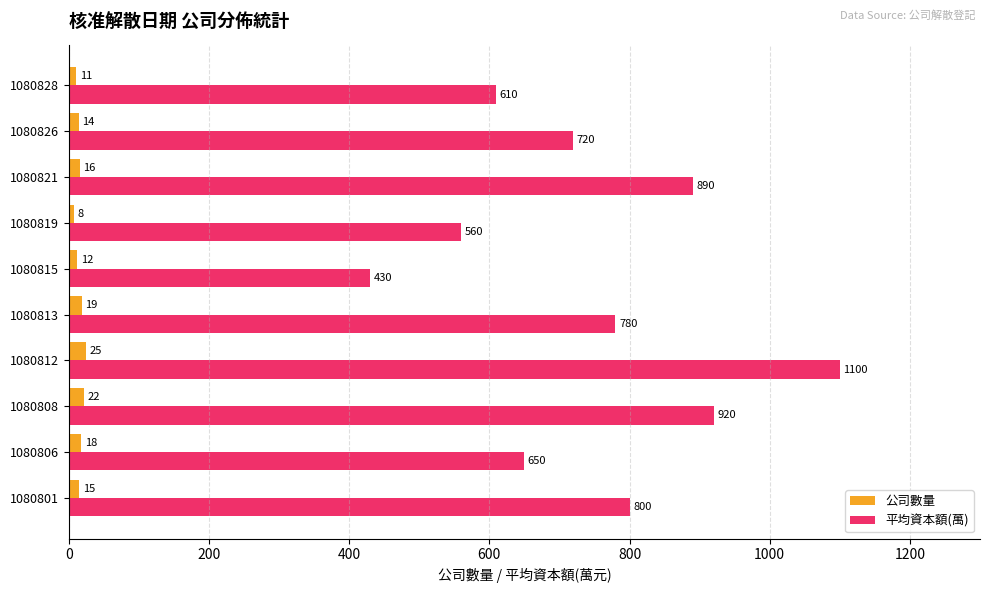

At which category does the chart reach its peak across all series?

1080812